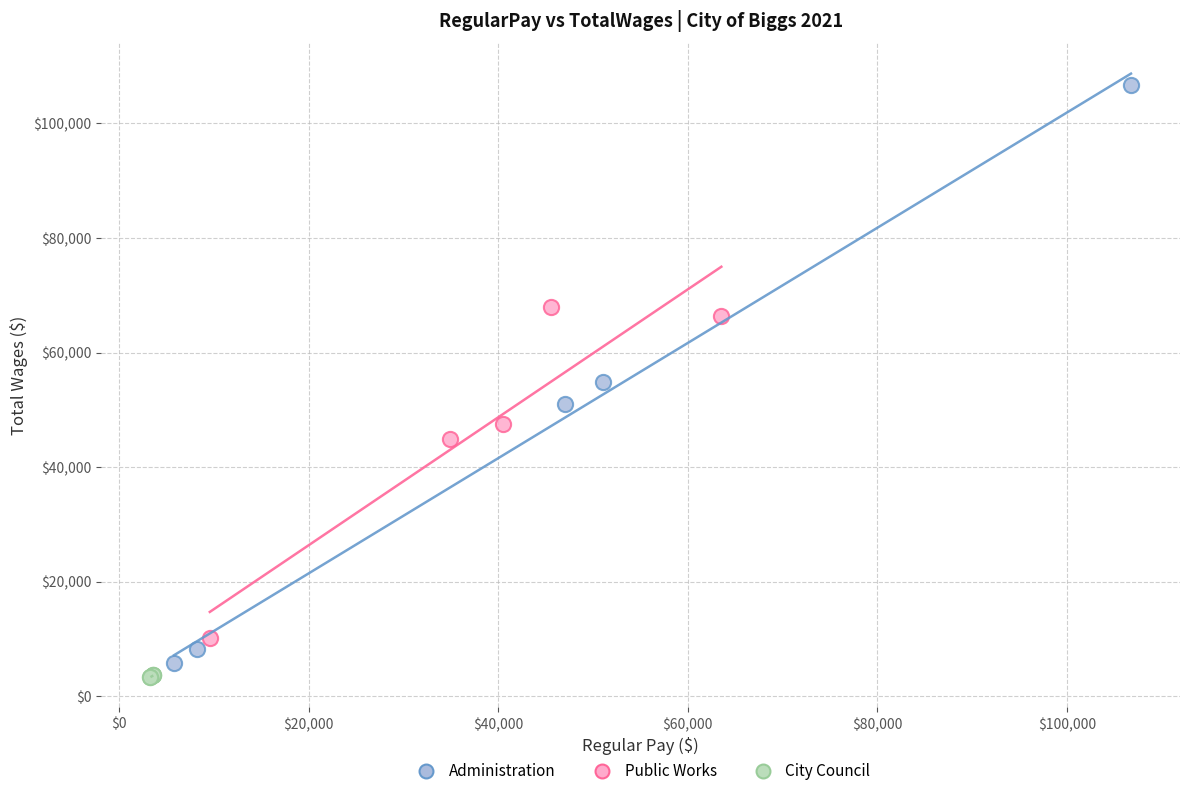

Which series contains the highest Y value?

Administration